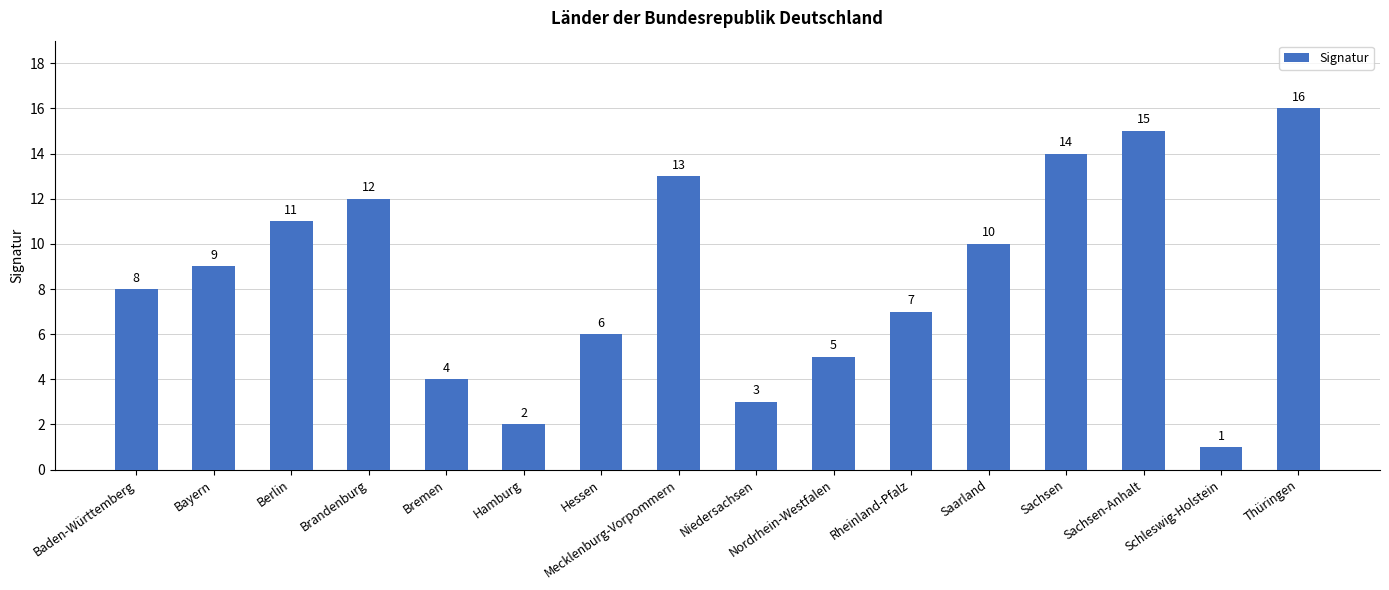

What is the greatest value displayed?

16